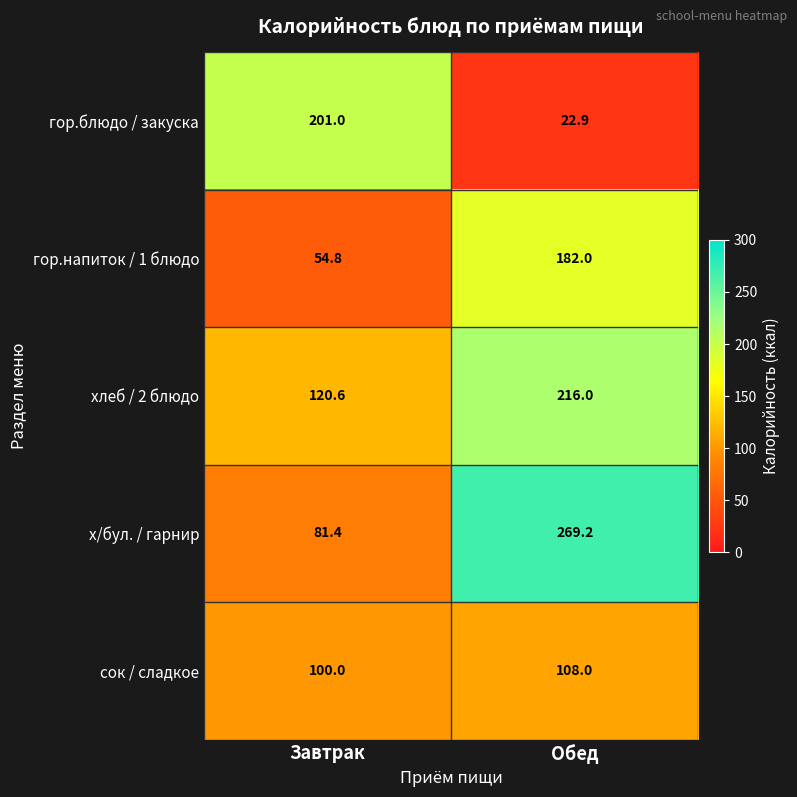

Rank the series by their maximum value, from lowest to highest.

сок / сладкое, гор.напиток / 1 блюдо, гор.блюдо / закуска, хлеб / 2 блюдо, х/бул. / гарнир